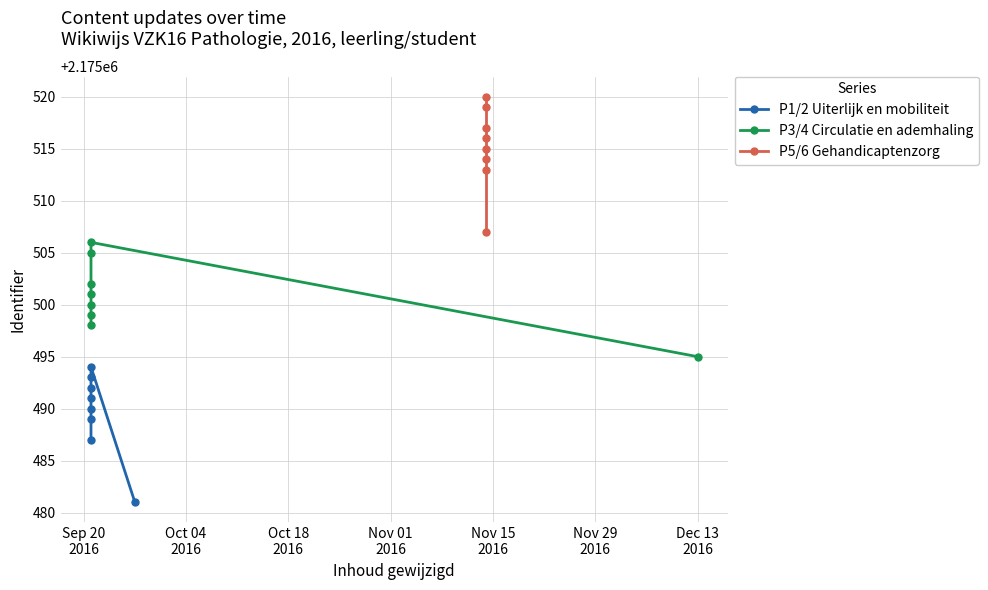

Which series has the largest total across all categories?

P5/6 Gehandicaptenzorg